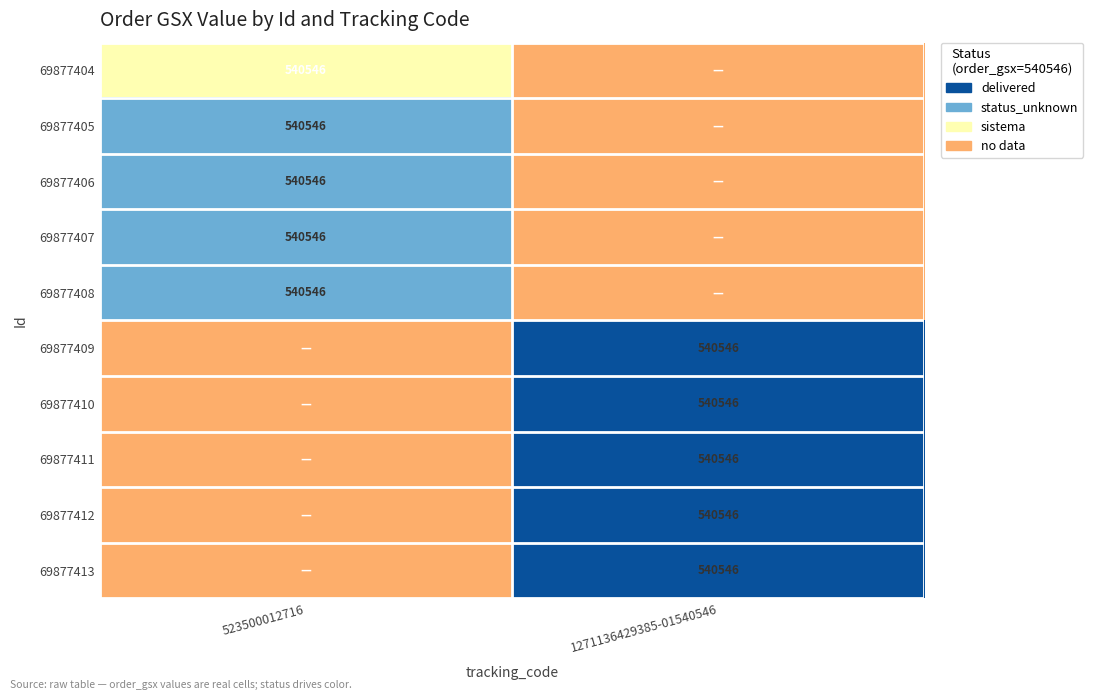

Which category has the highest value across all series?

1271136429385-01540546